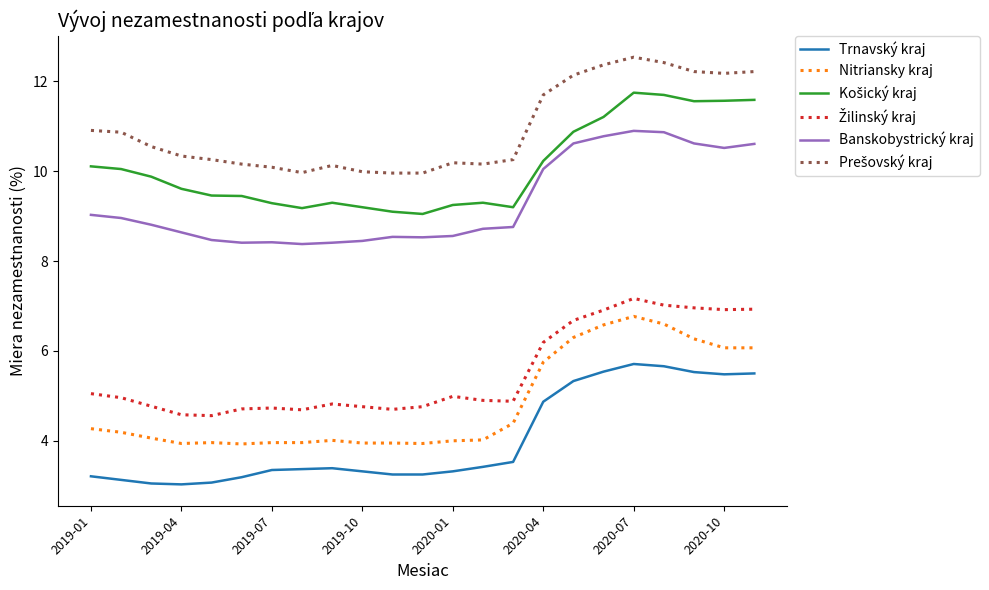

What is the difference between the maximum and minimum values in the Banskobystrický kraj series?

2.5